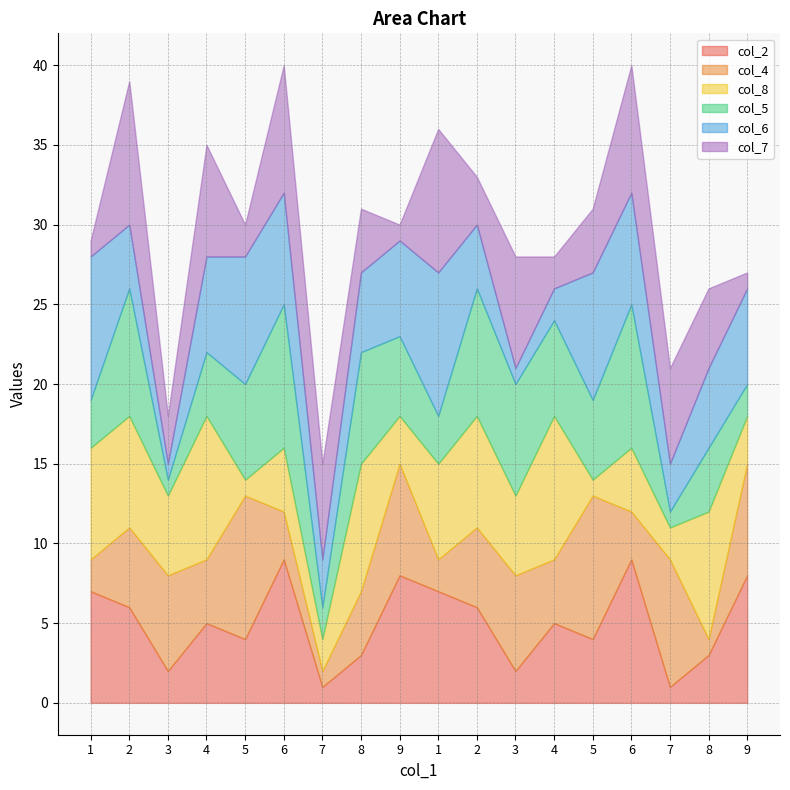

How many lines are shown in the chart?

6